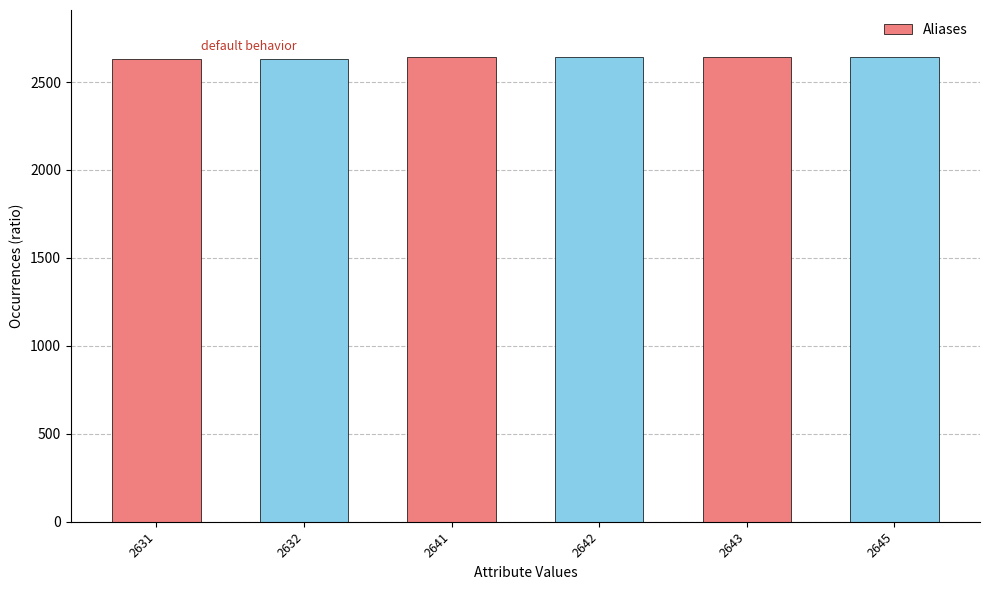

The value at 2642 is 2642. True or false?

True